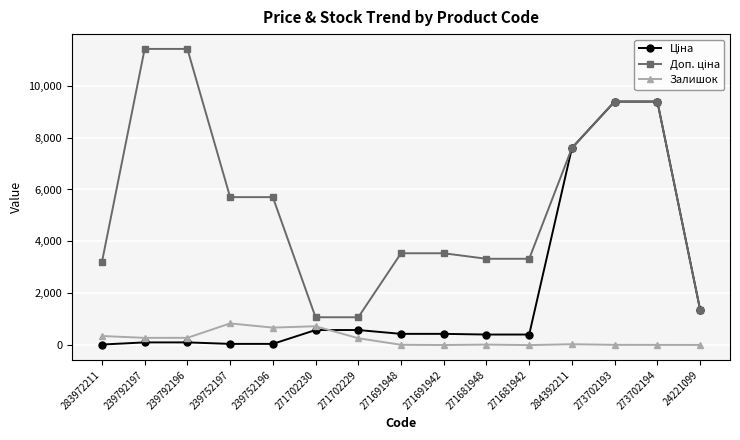

What is the difference between the maximum and minimum values in the Залишок series?

835.0